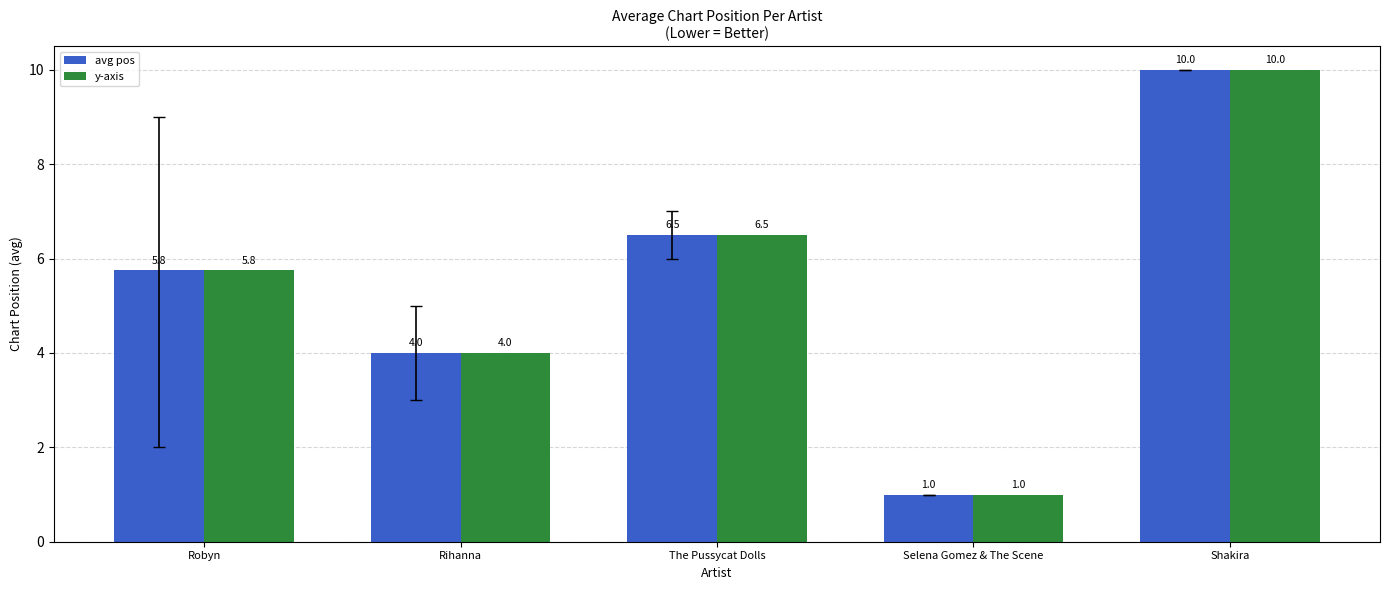

What is the sum of the avg pos values at Rihanna and The Pussycat Dolls?

10.5